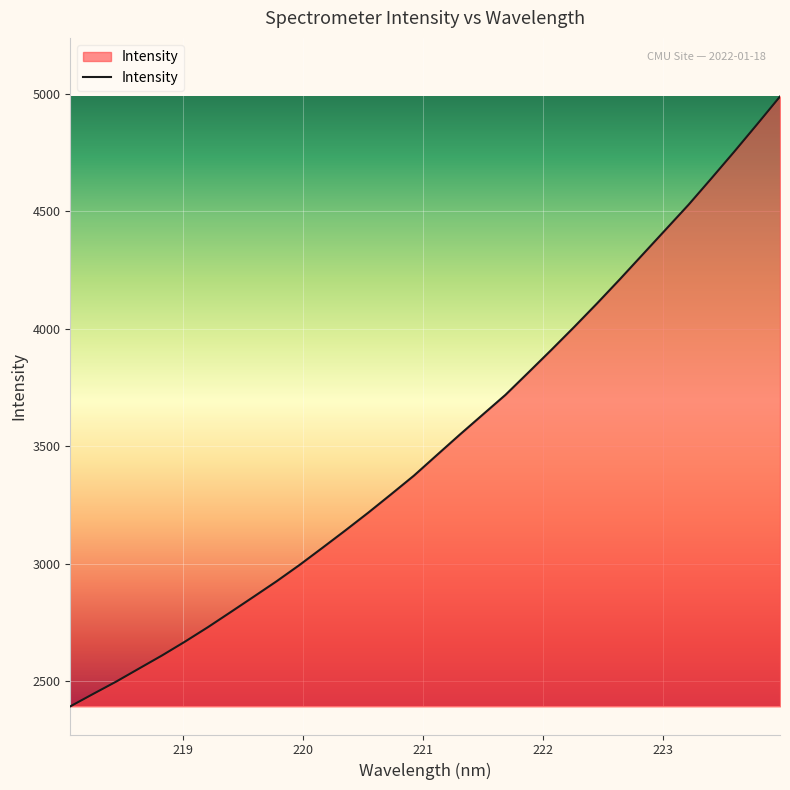

What is the maximum value shown in the chart?

4987.3